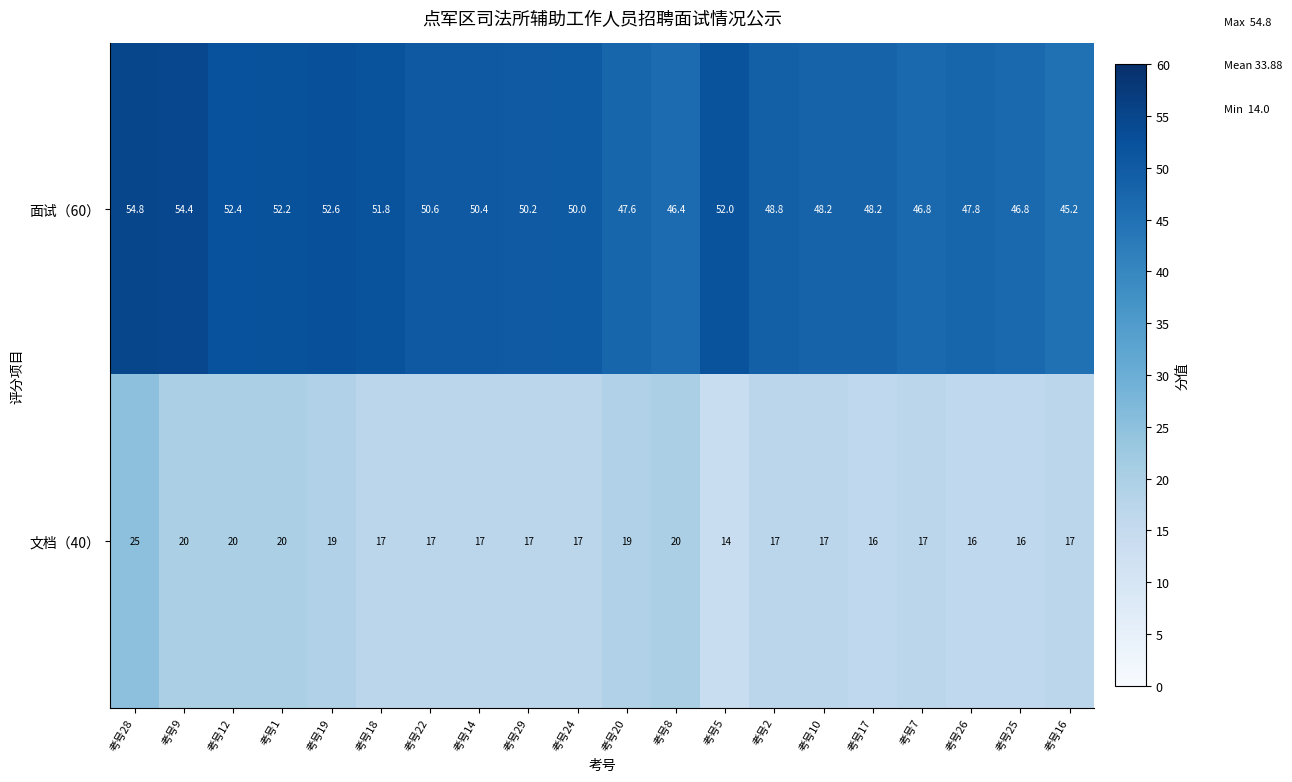

At 考号7, list the series in order from smallest to largest.

文档（40）, 面试（60）